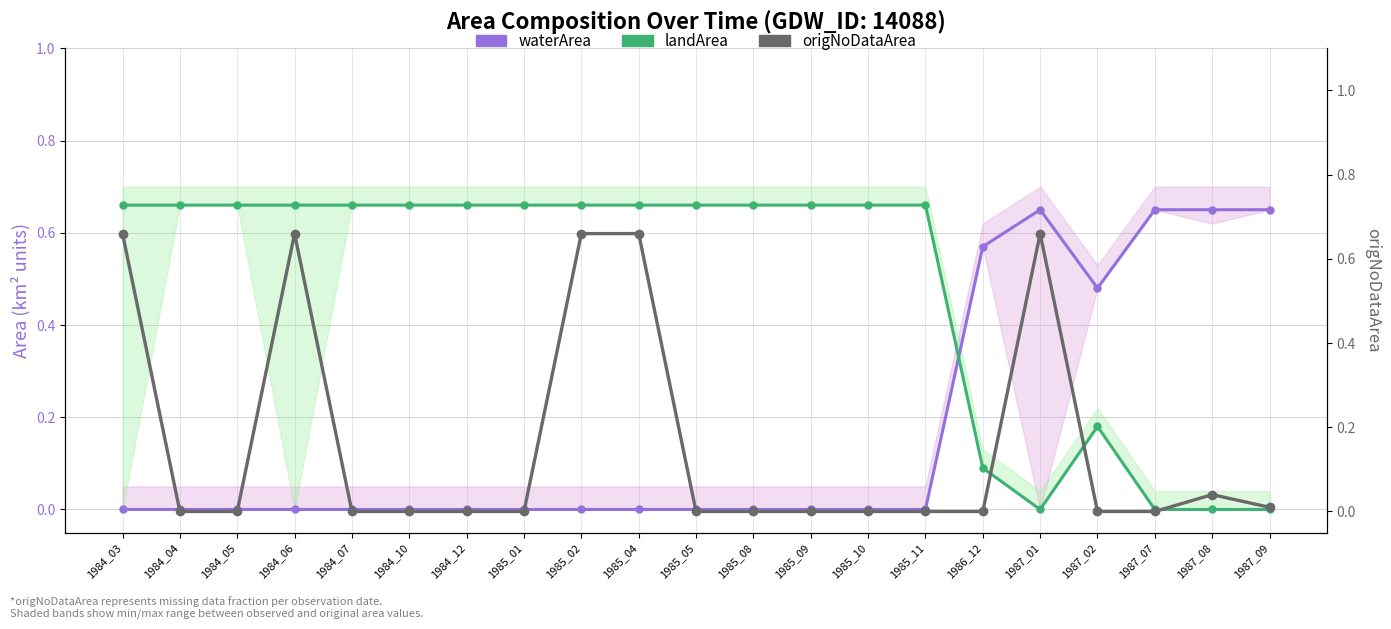

Between 1987_01 and 1987_08, which series saw the biggest shift?

origNoDataArea